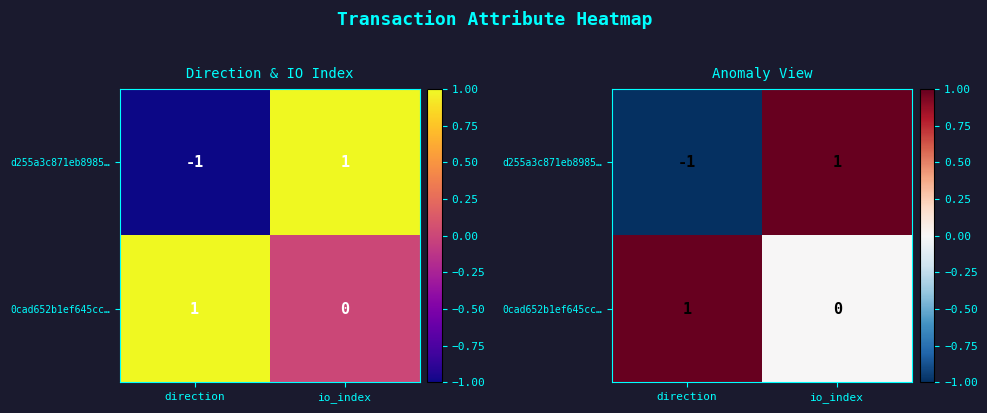

Rank the categories by d255a3c871eb8985… value from lowest to highest.

direction, io_index